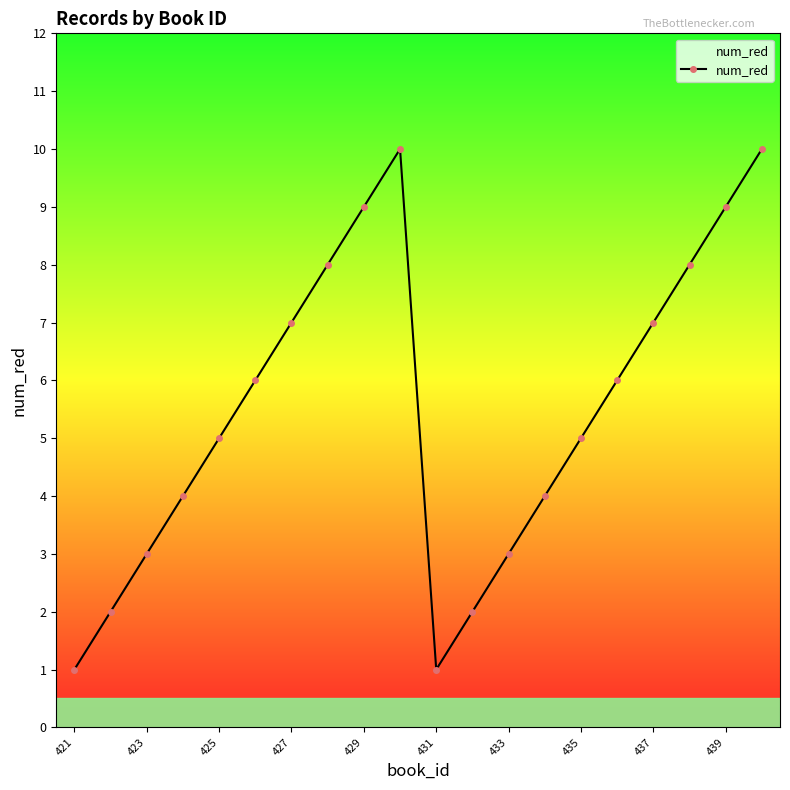

What is the greatest value displayed?

10